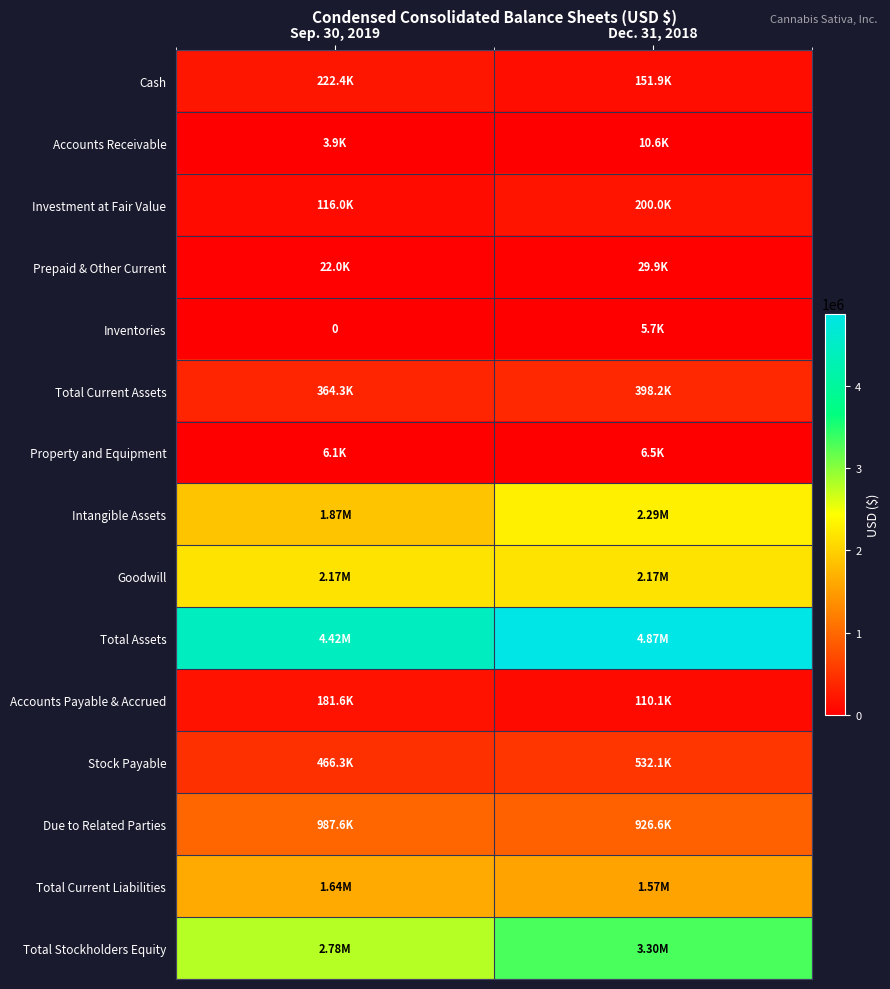

What is the sum of the Property and Equipment values at Sep. 30, 2019 and Dec. 31, 2018?

12696